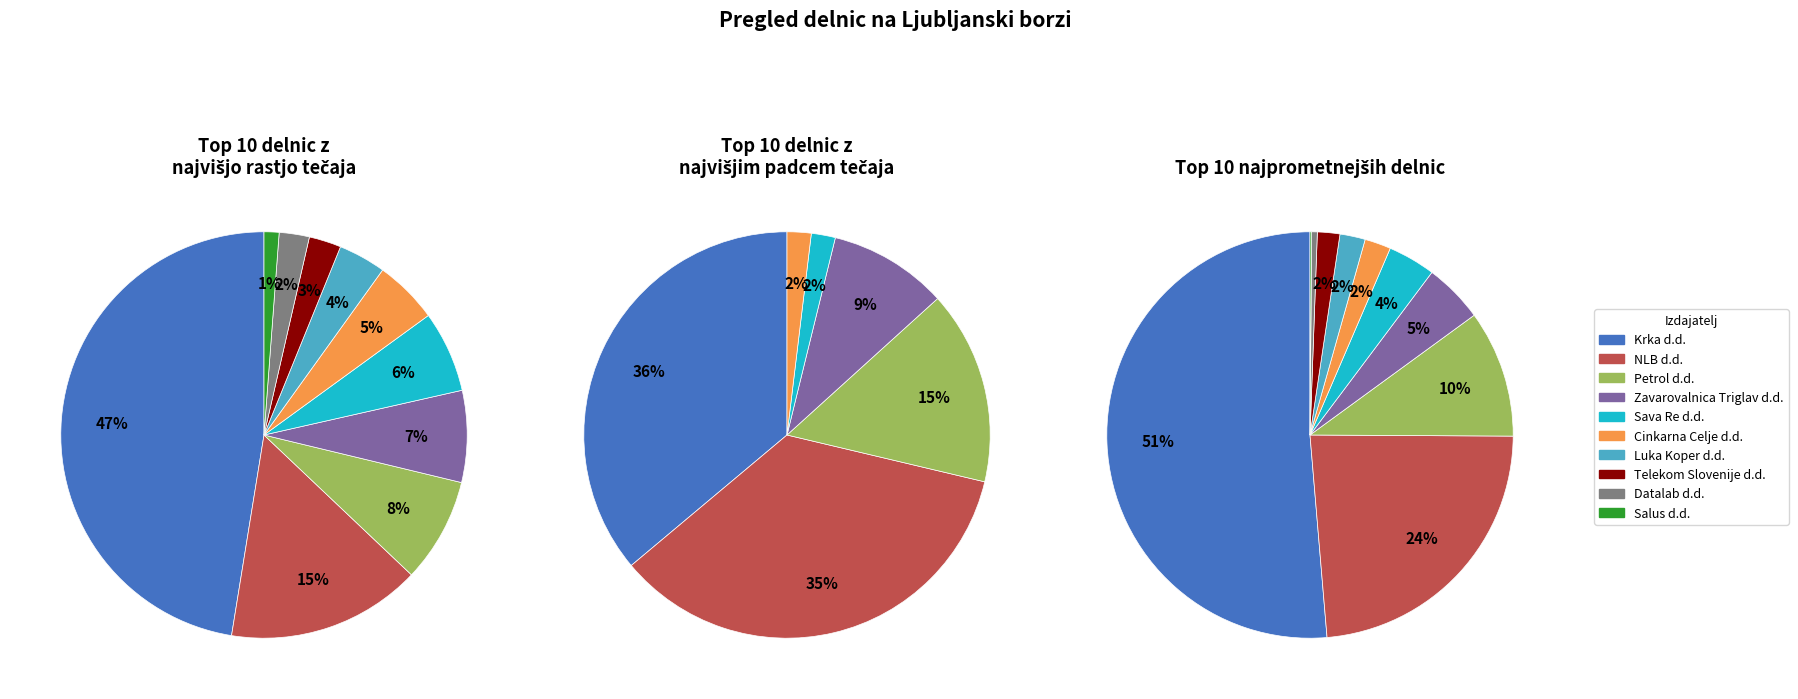

How many slices are in this pie chart?

10